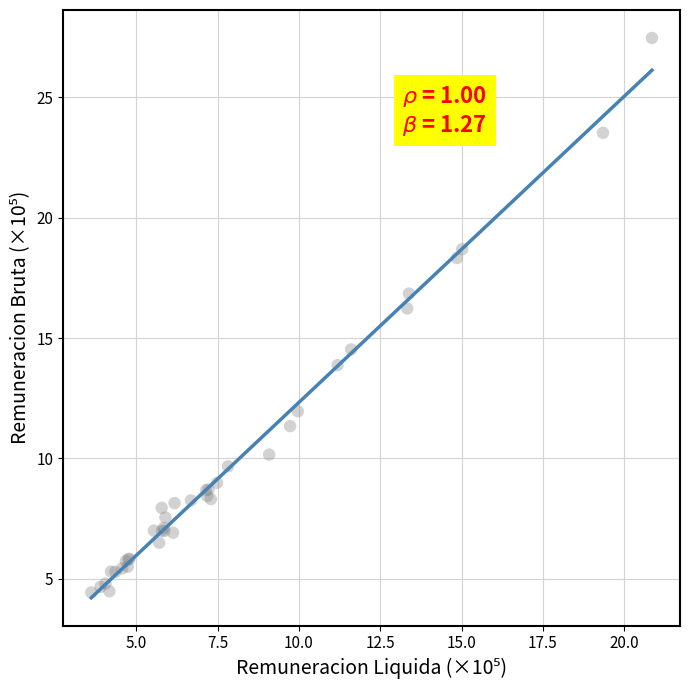

What Y value in the scatter plot is closest to 15?

14.5